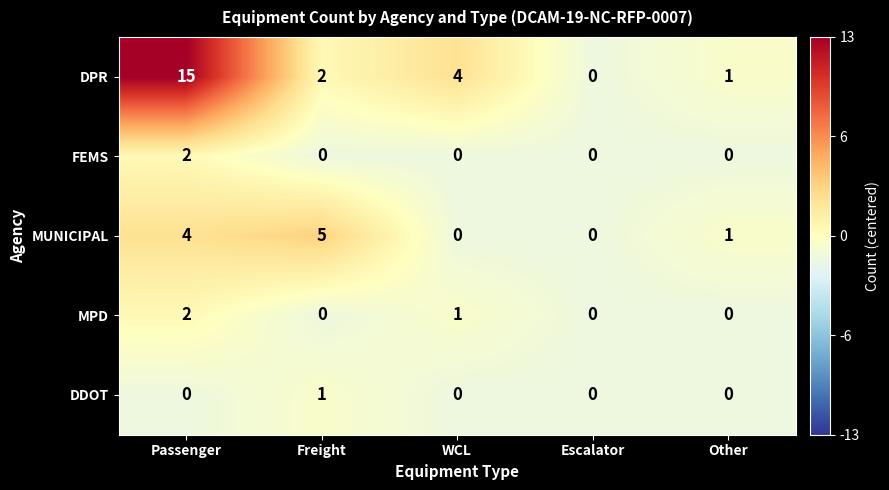

What is the sum of all MUNICIPAL values?

10